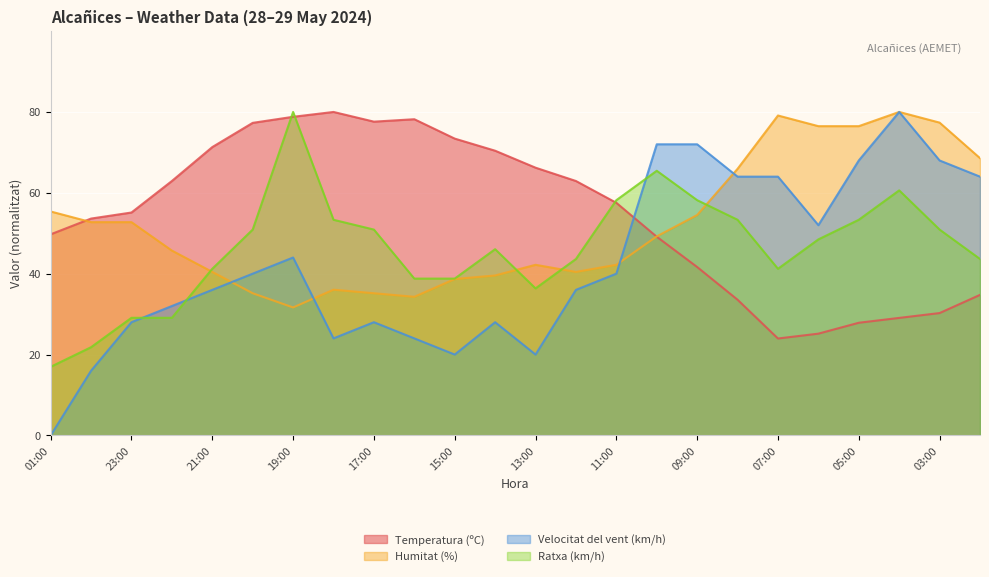

At how many categories does at least one series exceed 53?

24